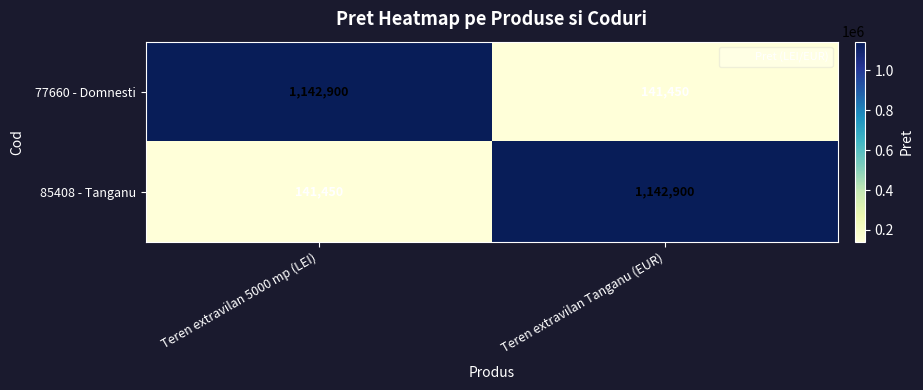

Is the value of 77660 - Domnesti at Teren extravilan 5000 mp (LEI) greater than the value of 85408 - Tanganu at Teren extravilan 5000 mp (LEI)?

Yes